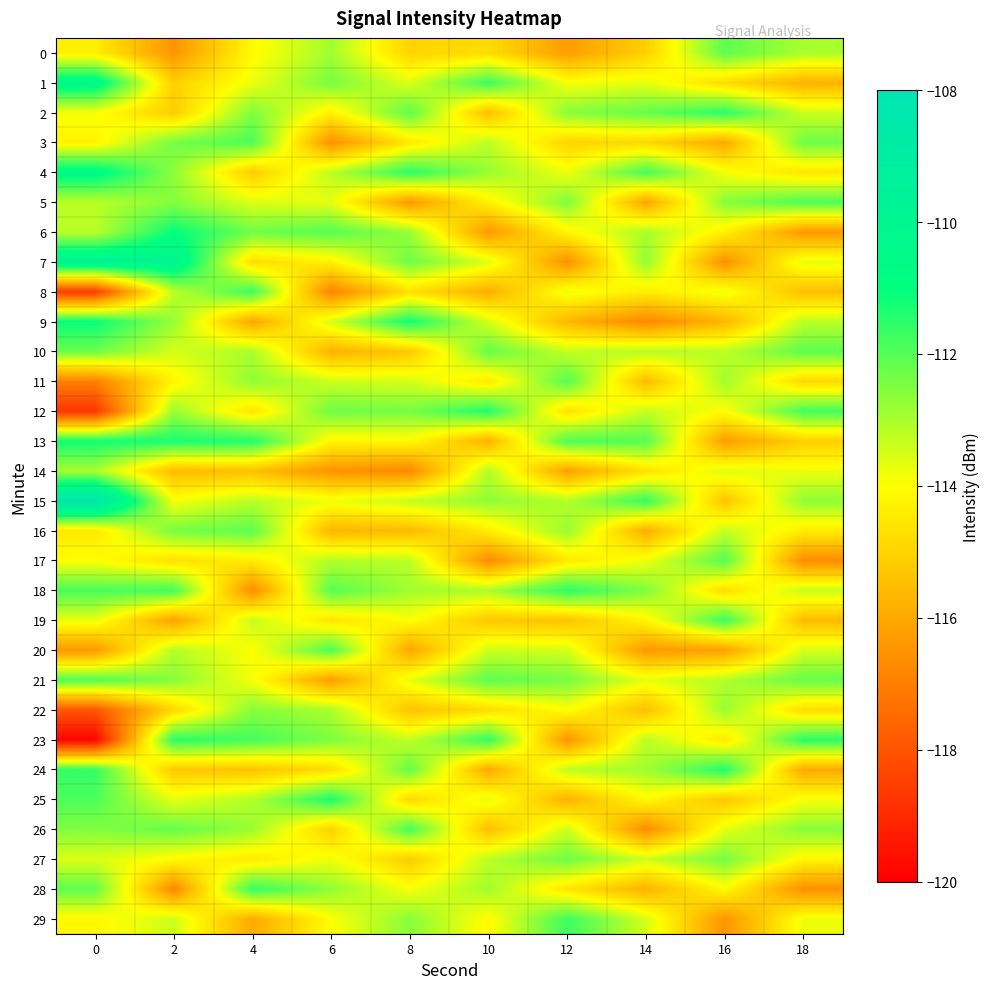

Which series has the largest total across all categories?

row_15